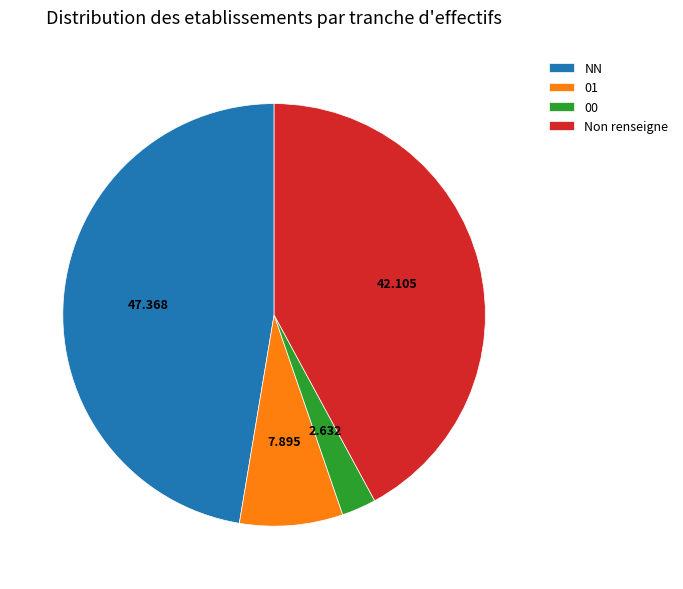

Which slice is the smallest?

00